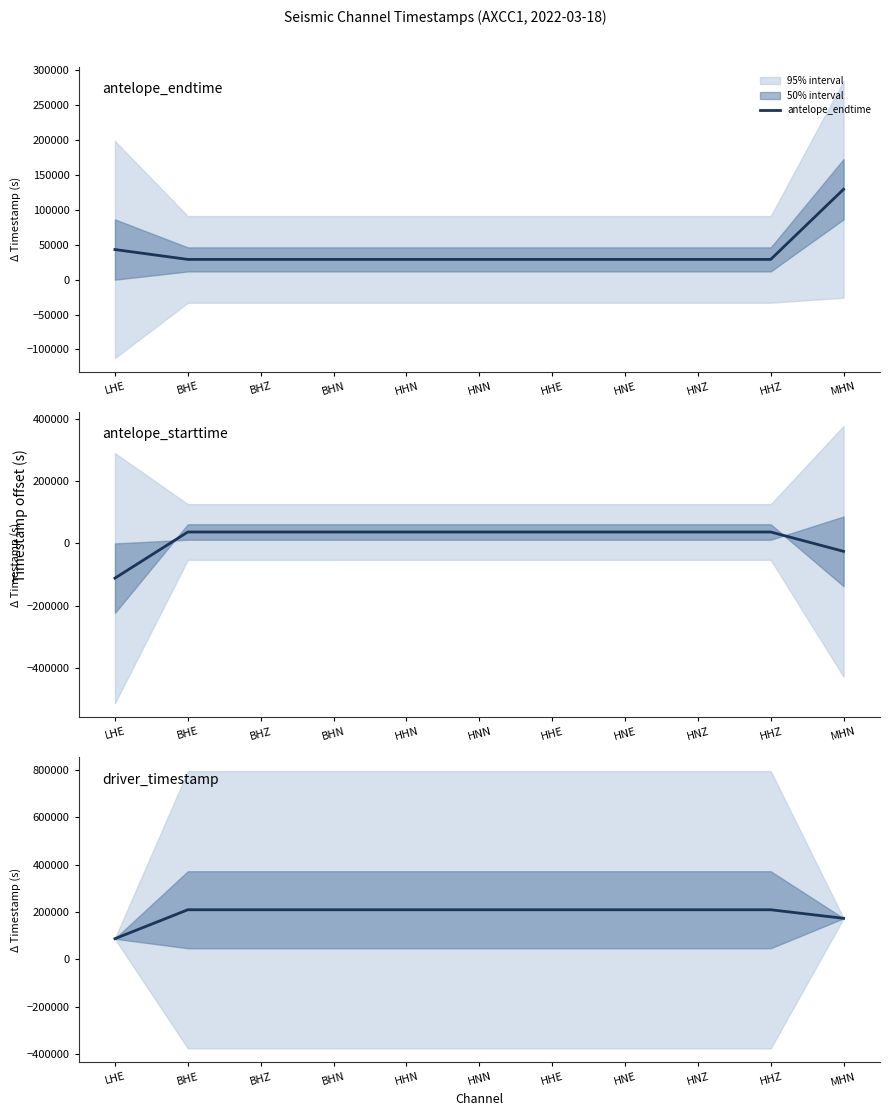

What is the maximum value for antelope_starttime?

36650.1